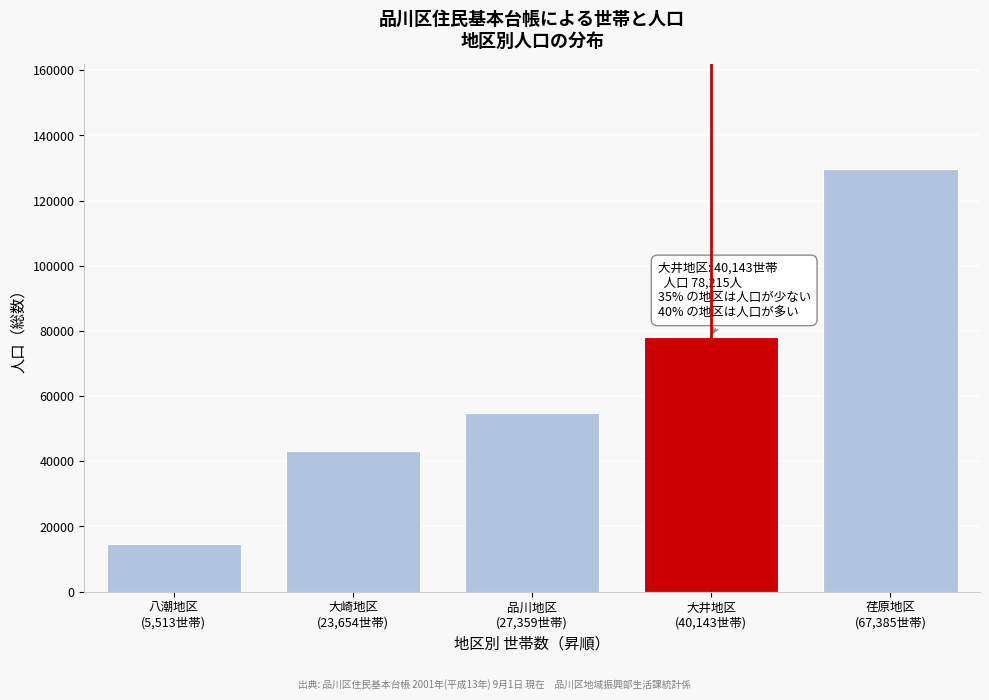

Reading left to right, extract all data points from this chart.

14732	43074	54910	78215	129657